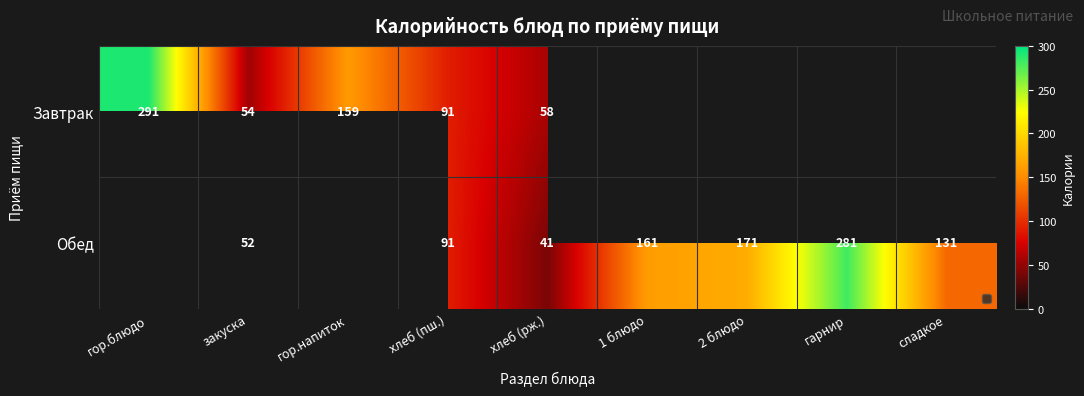

What is the sum of the Обед values at гарнир and сладкое?

412.0